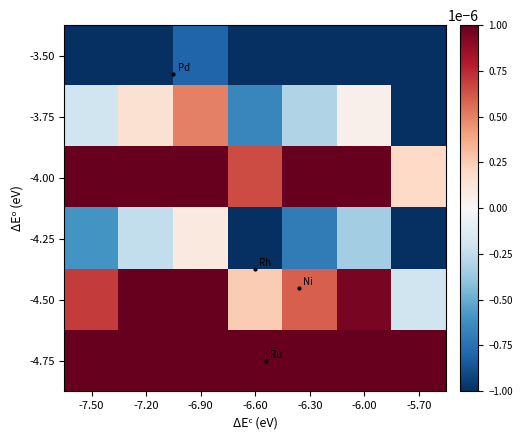

Reading left to right, extract all data points from this chart.

-3.50: -7.50=-0.0	-7.20=-0.0	-6.90=-0.0	-6.60=-0.0	-6.30=-0.0	-6.00=-0.0	-5.70=-0.0
-3.75: -7.50=-0.0	-7.20=0.0	-6.90=0.0	-6.60=-0.0	-6.30=-0.0	-6.00=0.0	-5.70=-0.0
-4.00: -7.50=0.0	-7.20=0.0	-6.90=0.0	-6.60=0.0	-6.30=0.0	-6.00=0.0	-5.70=0.0
-4.25: -7.50=-0.0	-7.20=-0.0	-6.90=0.0	-6.60=-0.0	-6.30=-0.0	-6.00=-0.0	-5.70=-0.0
-4.50: -7.50=0.0	-7.20=0.0	-6.90=0.0	-6.60=0.0	-6.30=0.0	-6.00=0.0	-5.70=-0.0
-4.75: -7.50=0.0	-7.20=0.0	-6.90=0.0	-6.60=0.0	-6.30=0.0	-6.00=0.0	-5.70=0.0